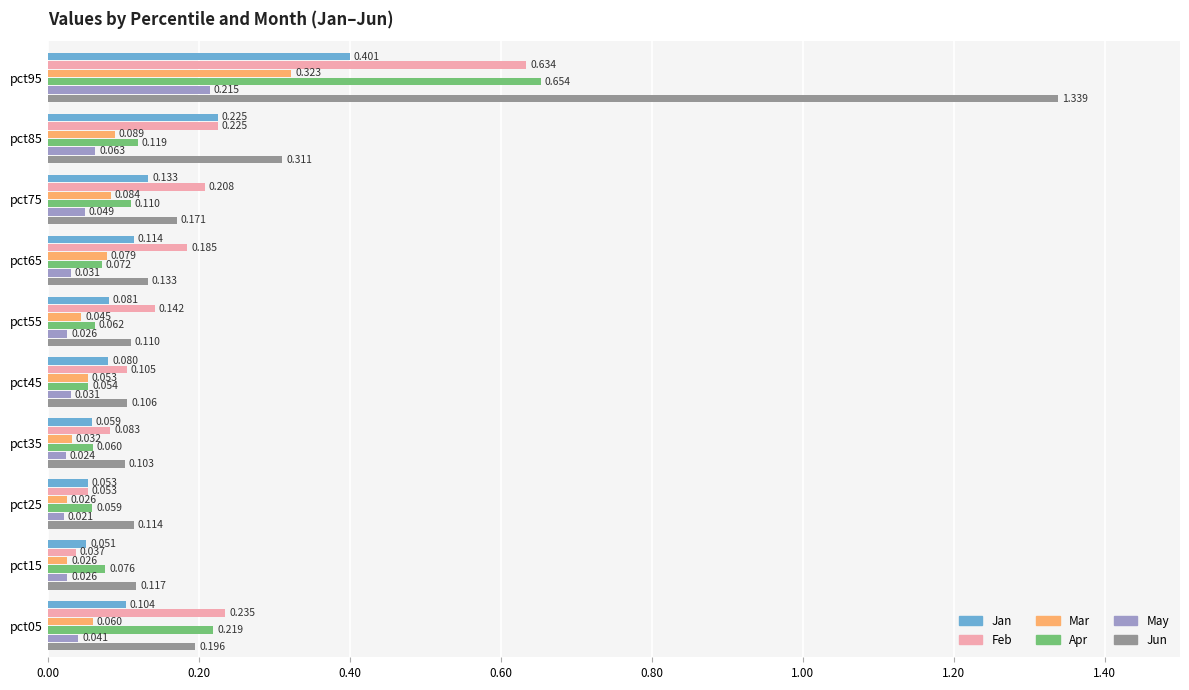

At pct35, list the series in order from largest to smallest.

Jun, Feb, Apr, Jan, Mar, May